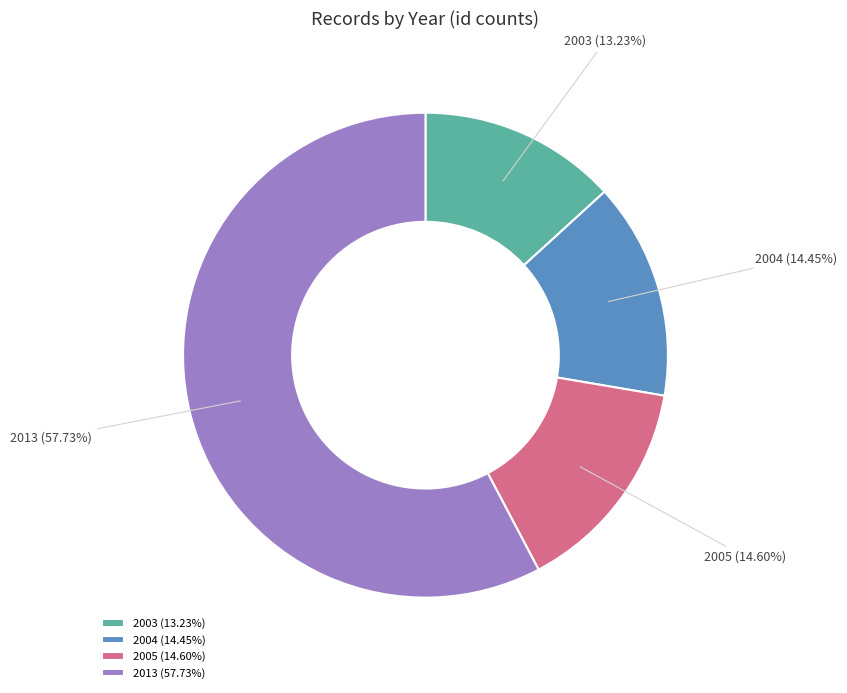

Approximately how many times larger is the value at 2013 (57.73%) compared to 2004 (14.45%)?

4.0